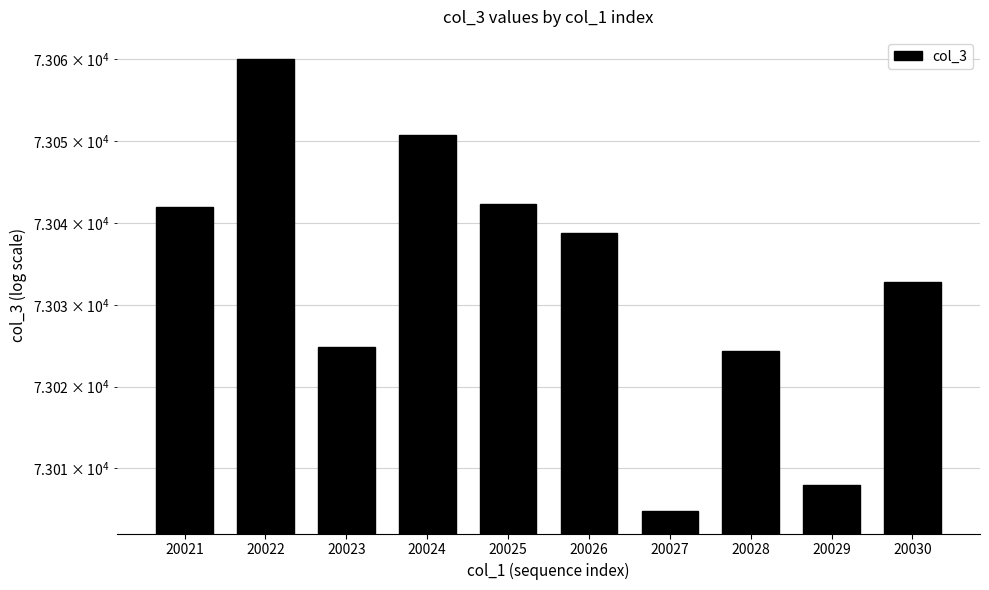

What is the change in value from 20023 to 20030?

+8.0